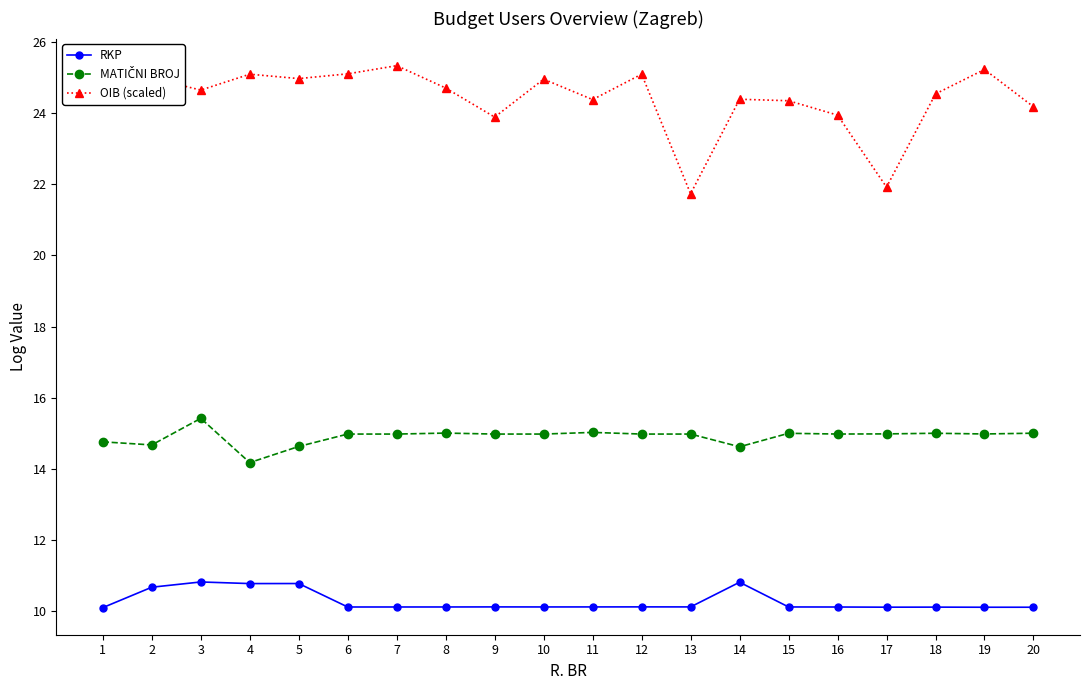

Where is the first local minimum for OIB (scaled)?

3